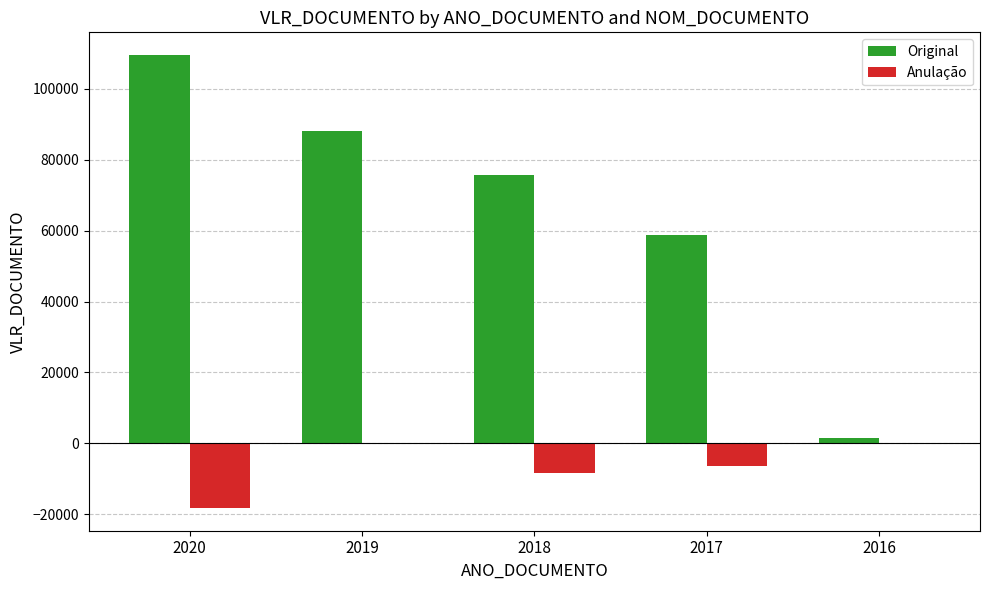

How many categories are shown in the chart?

5